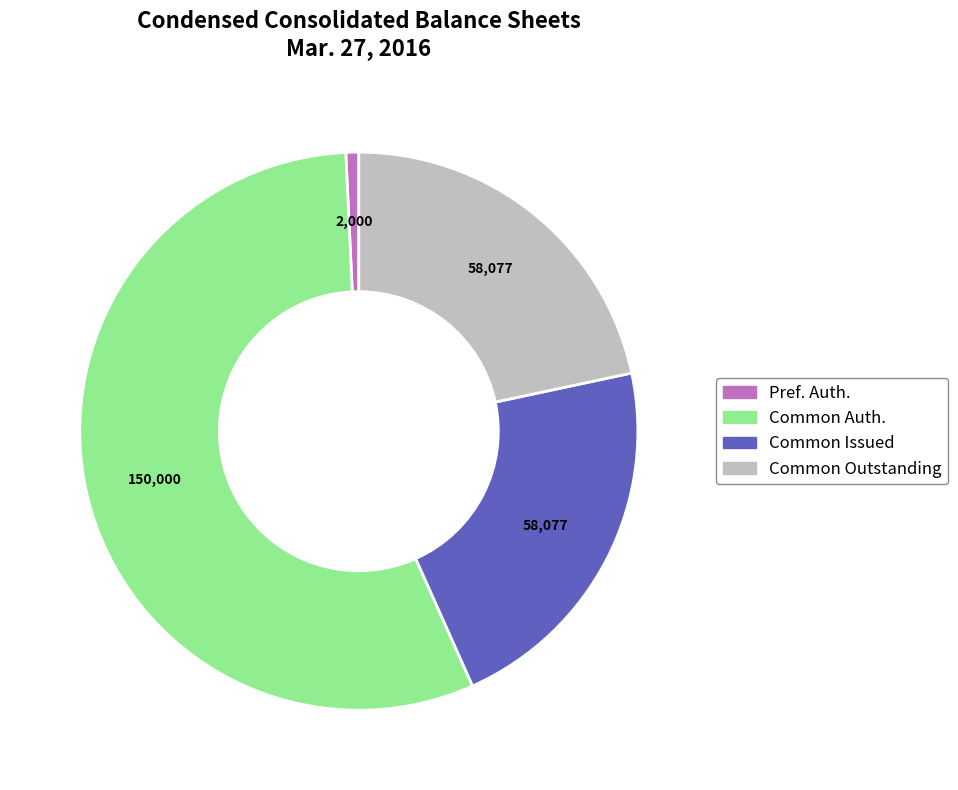

Is there a majority slice in this chart?

Yes